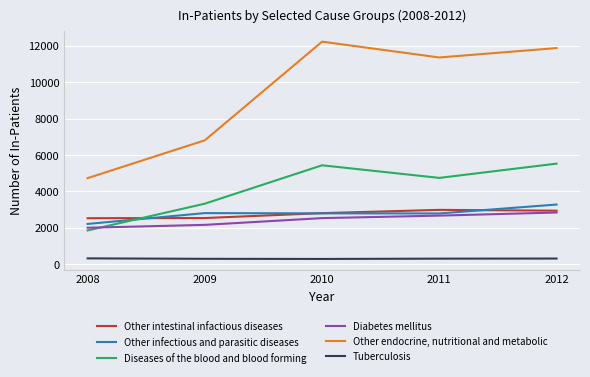

Which series has the largest total across all categories?

Other endocrine, nutritional and metabolic